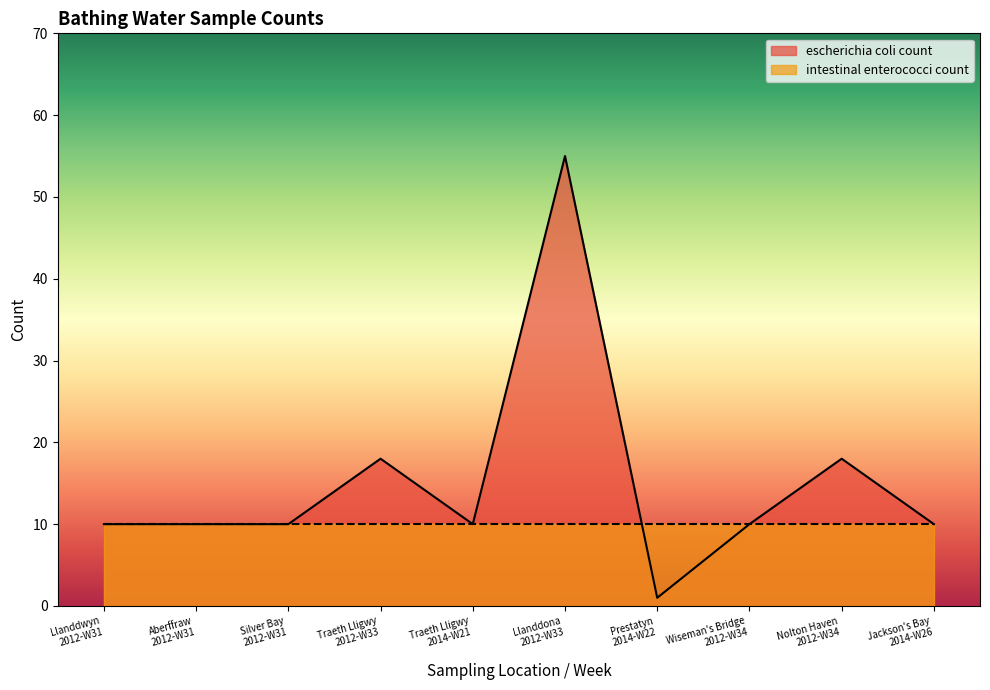

Count the number of categories in the chart.

10